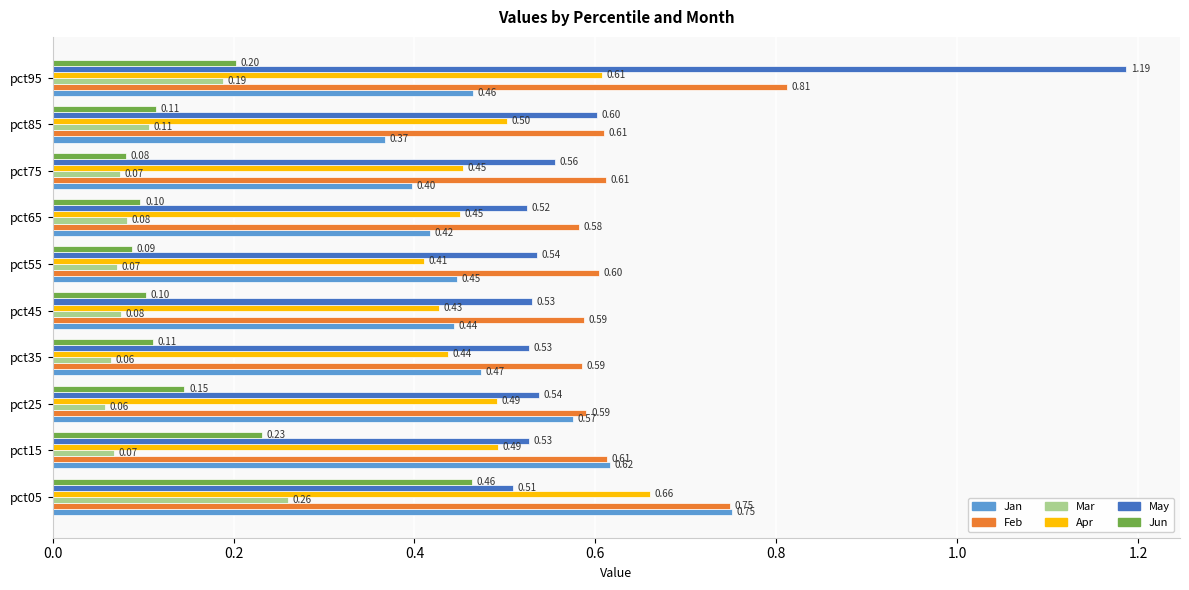

What is the minimum value shown in the chart?

0.1